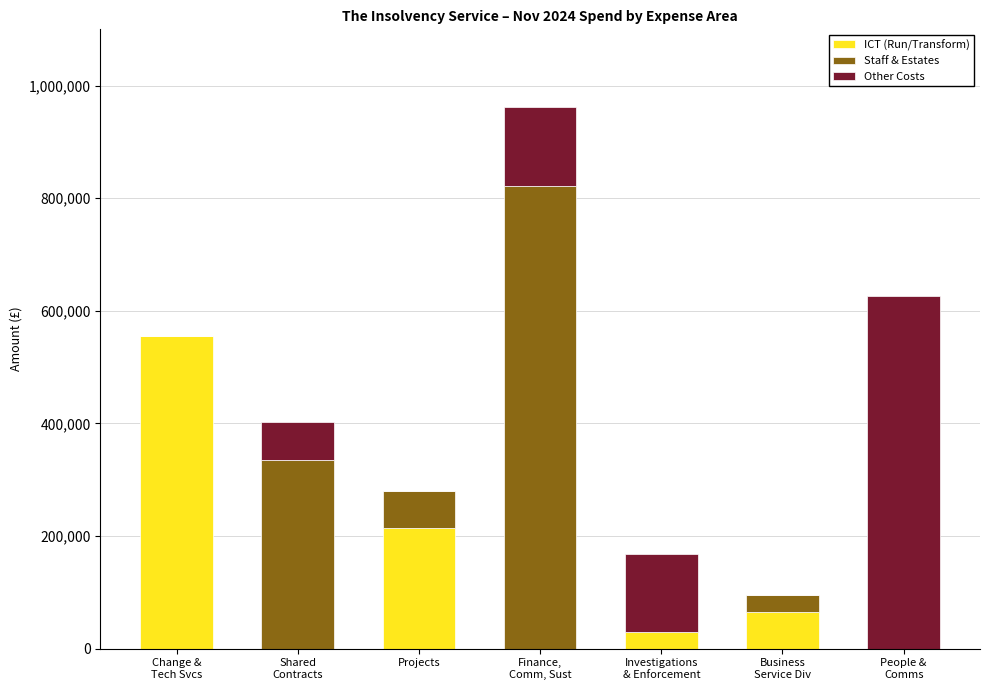

The value of ICT (Run/Transform) at Projects is 368924.5. True or false?

False